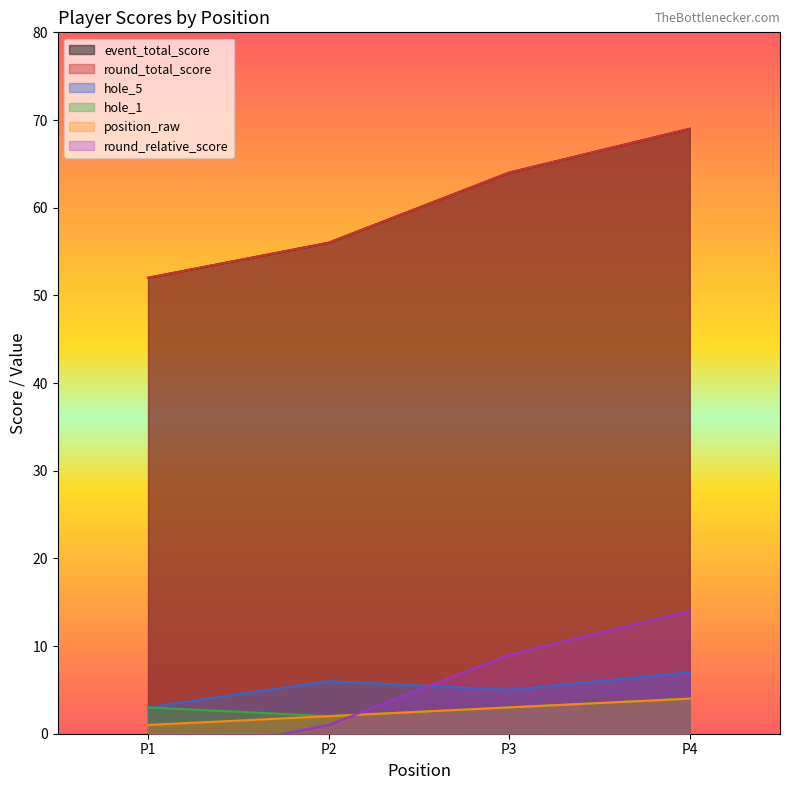

What is the minimum value for round_relative_score?

-3